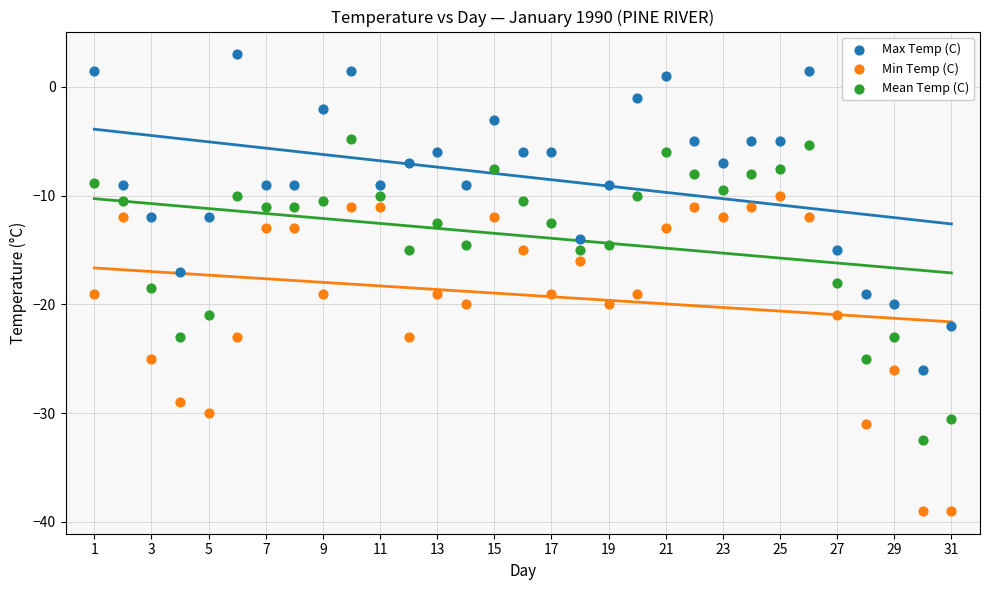

Across all data points, what is the range of X values (max minus min)?

30.0